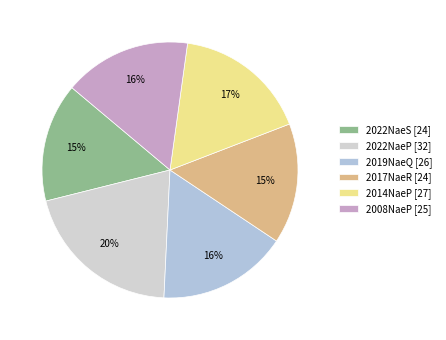

Which slice is the largest?

2022NaeP [32]